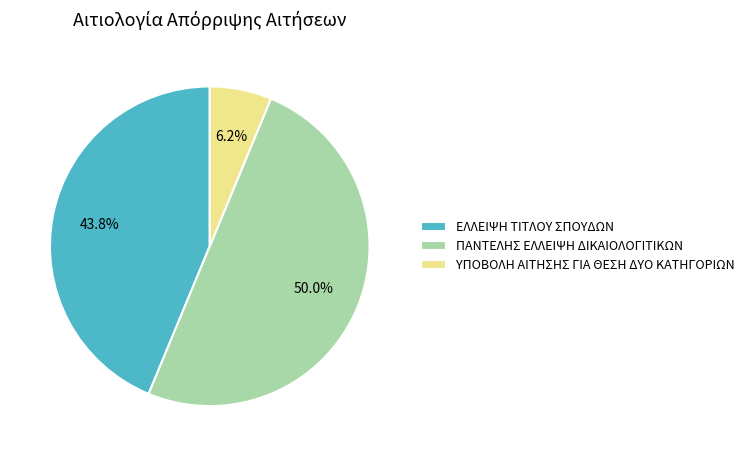

Which slice is the largest?

ΠΑΝΤΕΛΗΣ ΕΛΛΕΙΨΗ ΔΙΚΑΙΟΛΟΓΙΤΙΚΩΝ